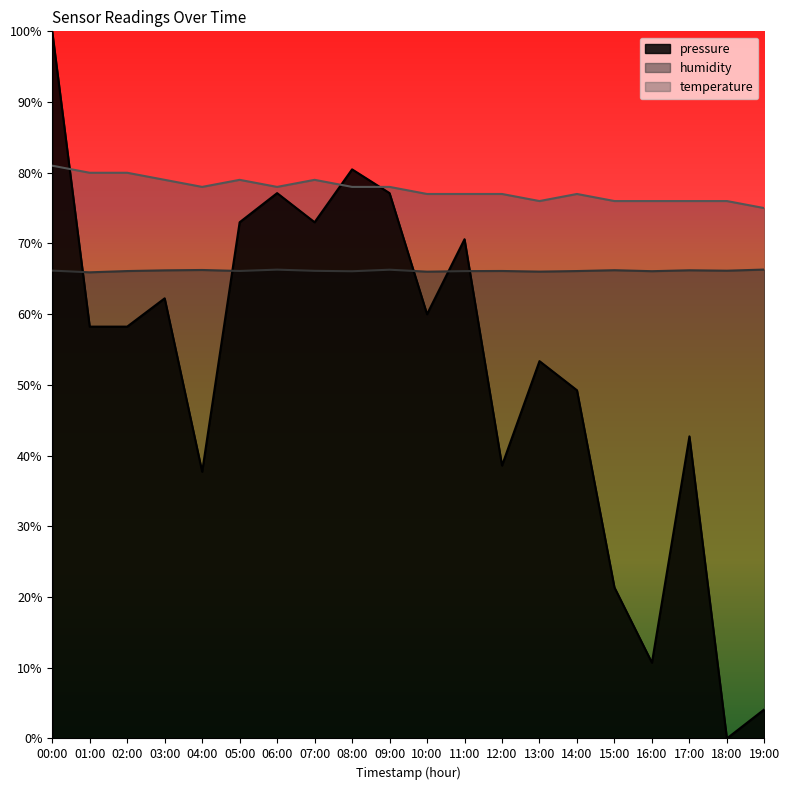

True or false: humidity and temperature cross at least once.

False